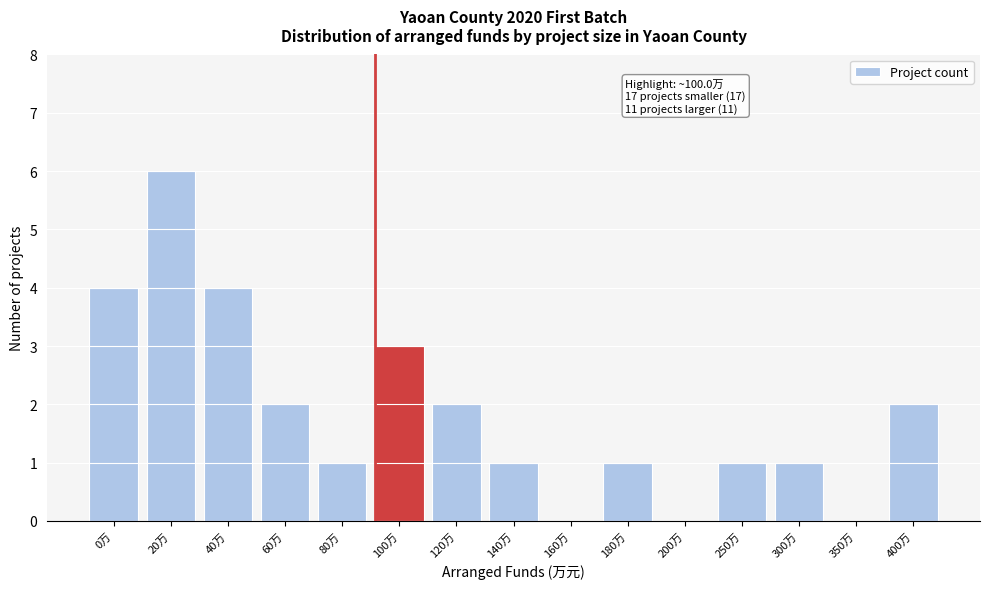

Reading left to right, what are all the values shown in this chart?

0万=4	20万=6	40万=4	60万=2	80万=1	100万=3	120万=2	140万=1	160万=0	180万=1	200万=0	250万=1	300万=1	350万=0	400万=2